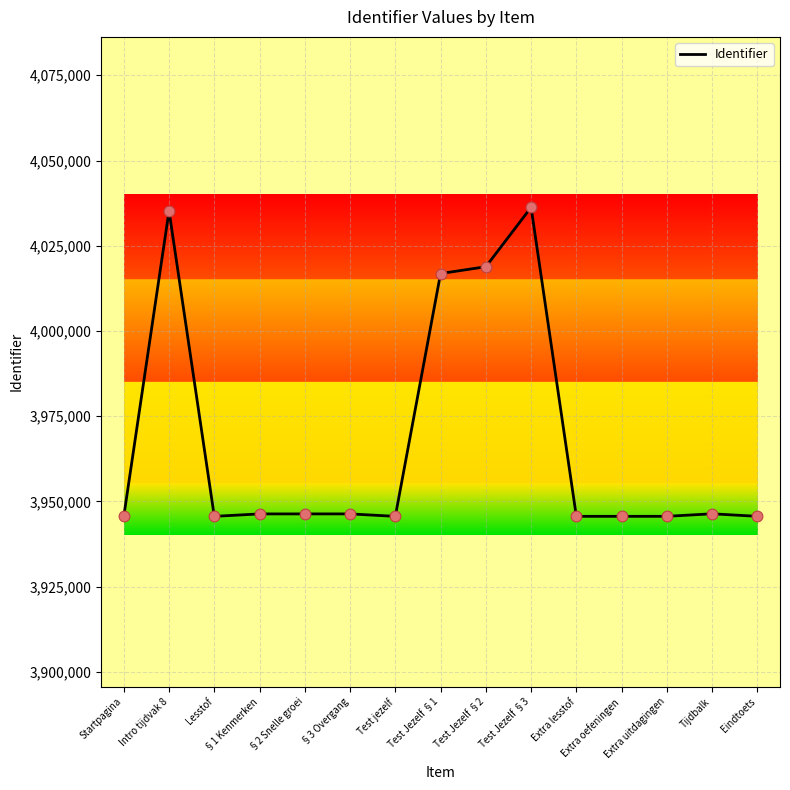

Approximately how many times larger is the value at Extra uitdagingen compared to Lesstof?

1.0